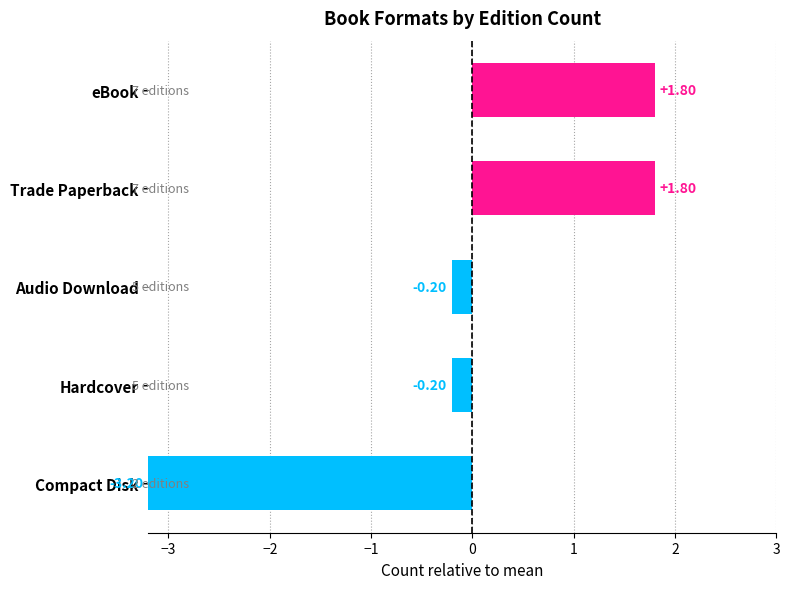

What is the change in value from Compact Disk to Hardcover?

+3.0